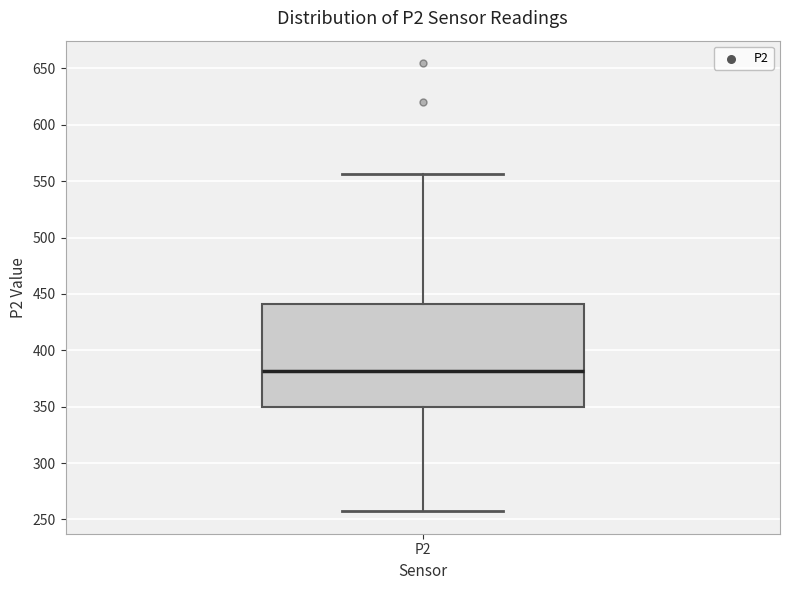

Transcribe this box plot: give where the median line is, the range the box spans, and where the two whiskers end, as read against the y-axis. The values are not printed on the chart, so give them approximately, as read against the axis.

median 380, box 350 to 440, whiskers 255 to 555